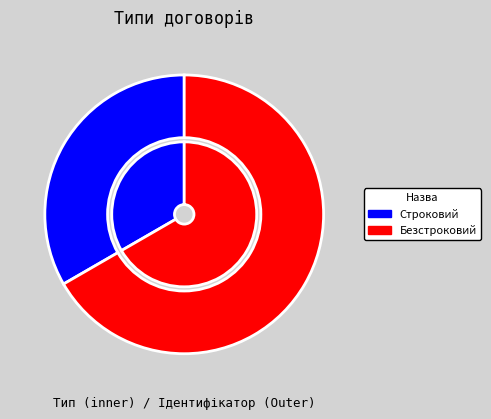

How many segments does this pie chart have?

2